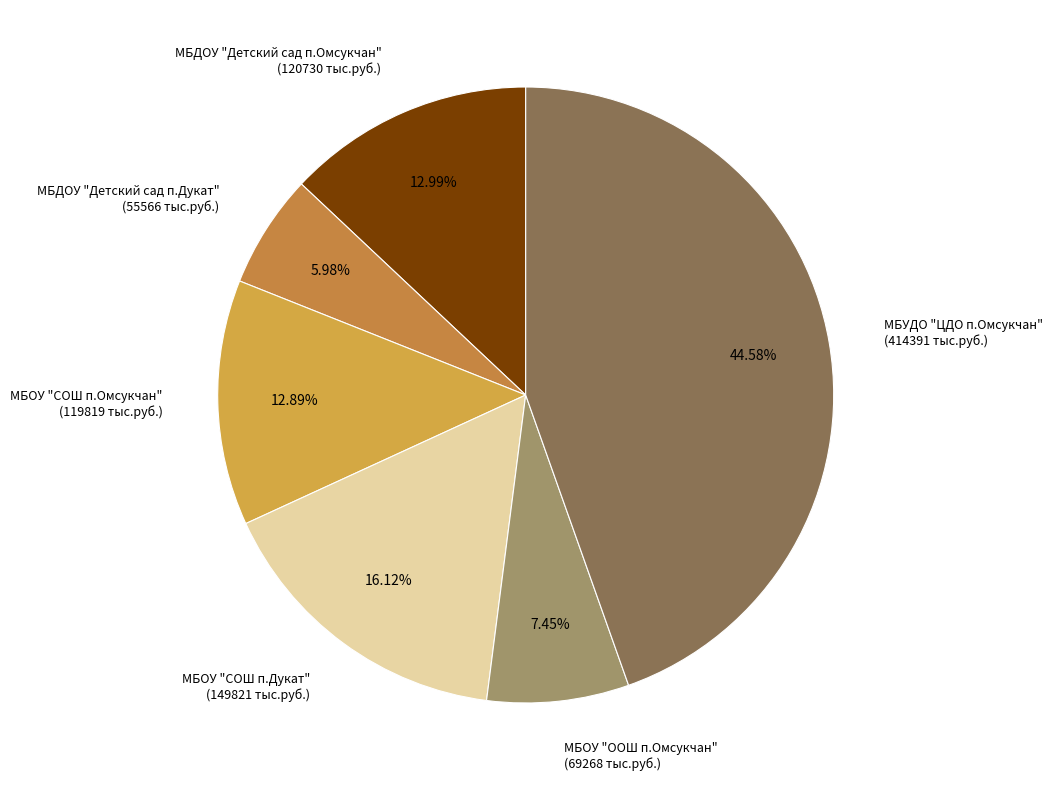

To the nearest percent, what is the difference between the МБДОУ "Детский сад п.Омсукчан" and МБОУ "СОШ п.Дукат" slice percentages?

3%